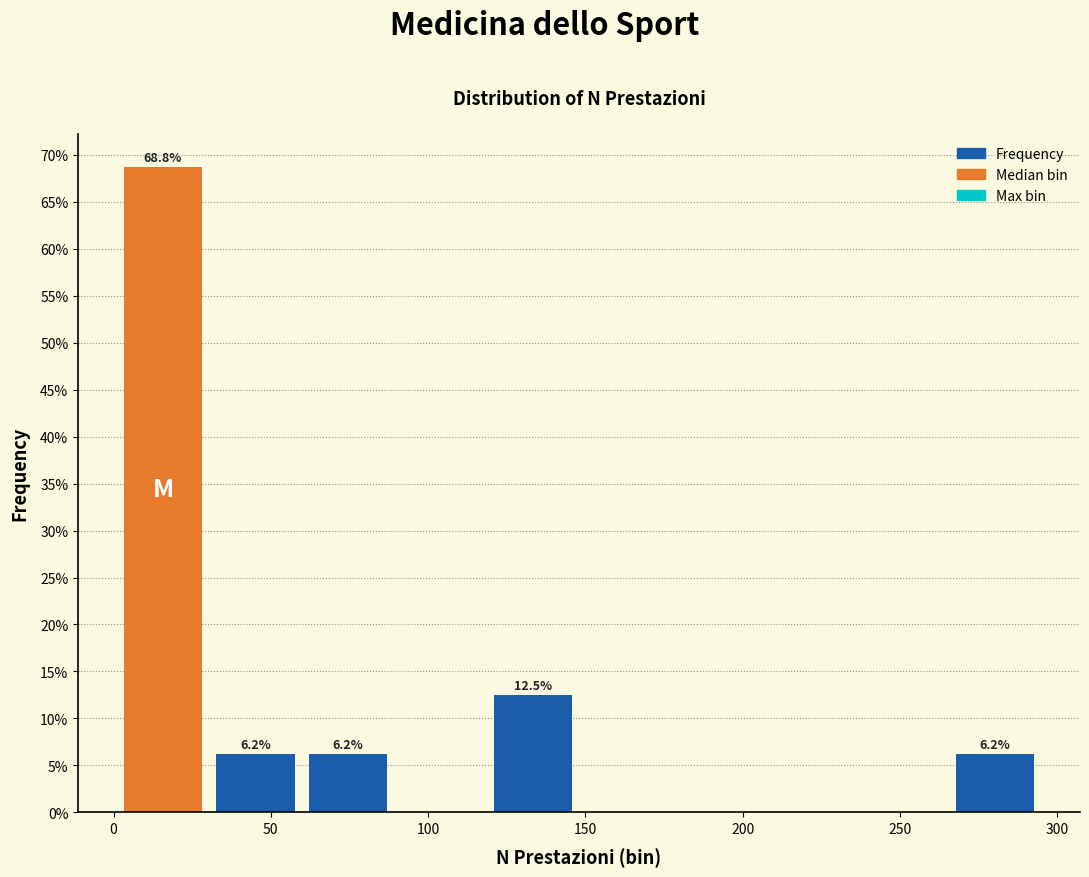

Over which range of the x-axis is the bar tallest?

0 to 30